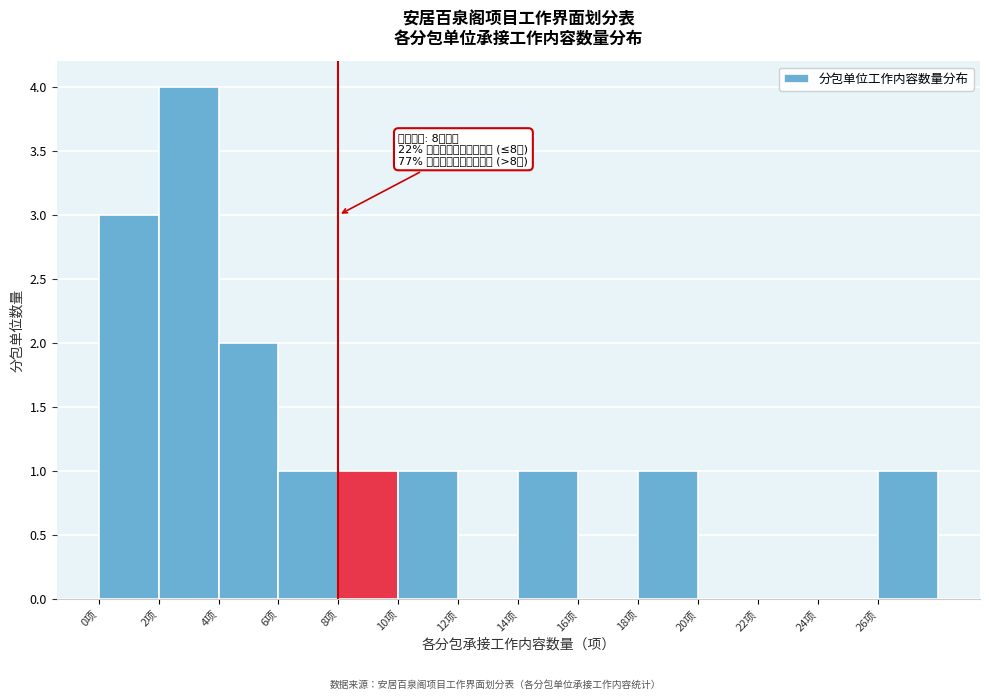

Over which range of the x-axis is the bar tallest?

2 to 4